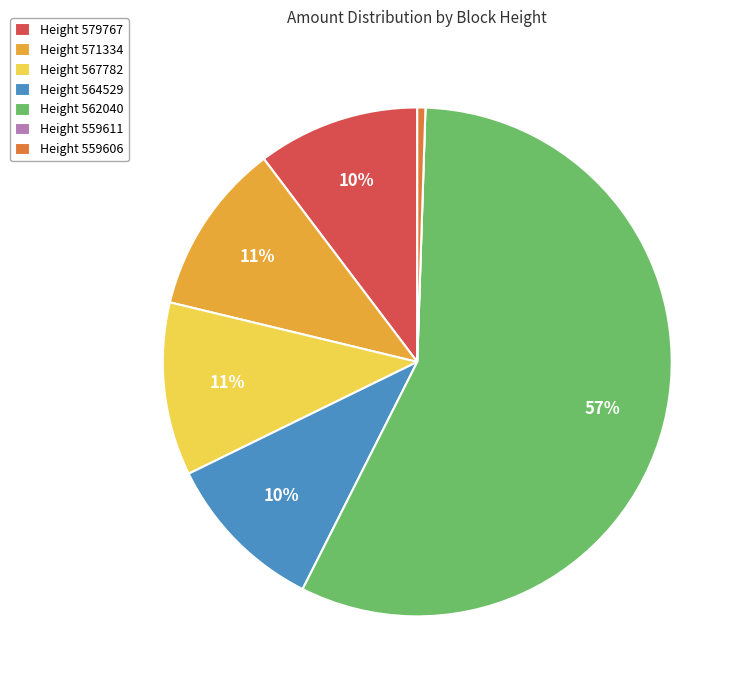

To the nearest percent, what percentage of the pie is Height 564529?

10%